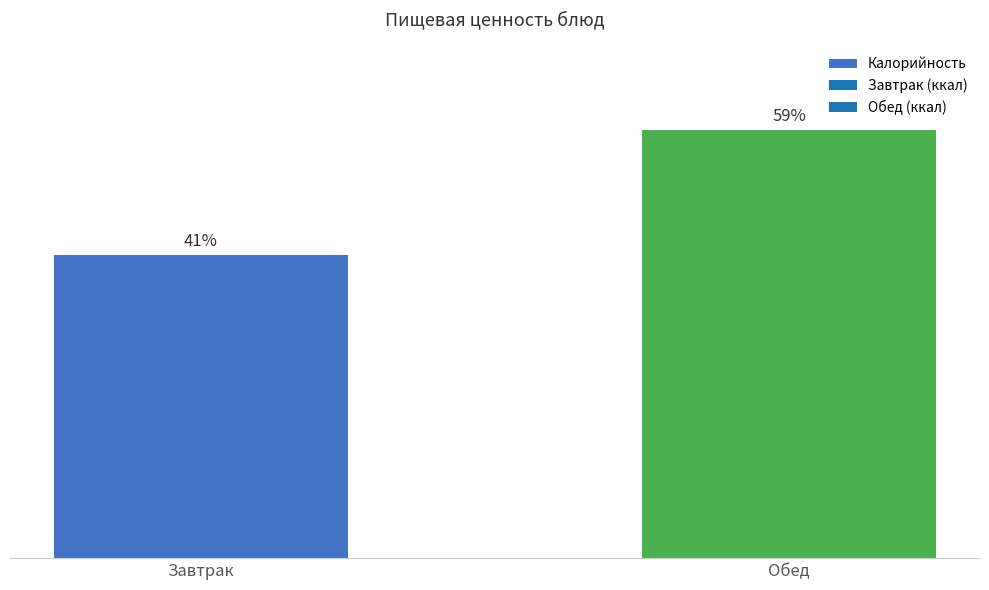

Which has a higher value, Обед or Завтрак?

Обед